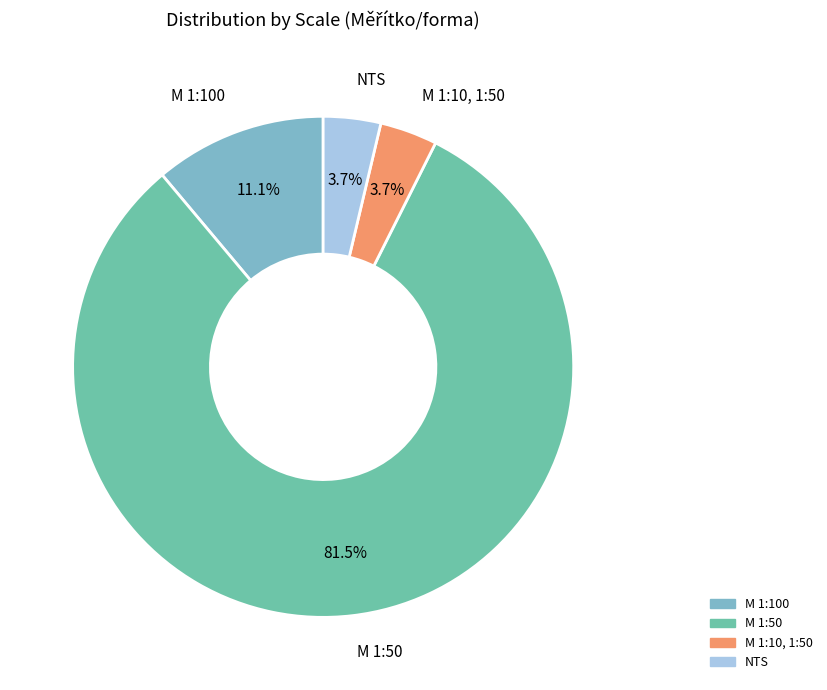

Is it true that NTS is 11% of the pie?

False